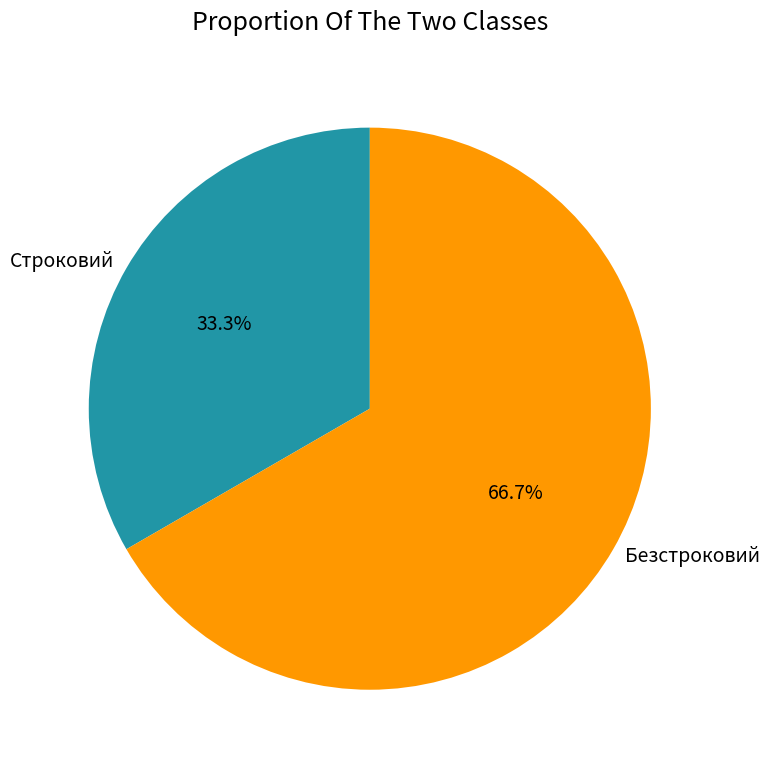

To the nearest percent, what portion does Строковий represent?

33%